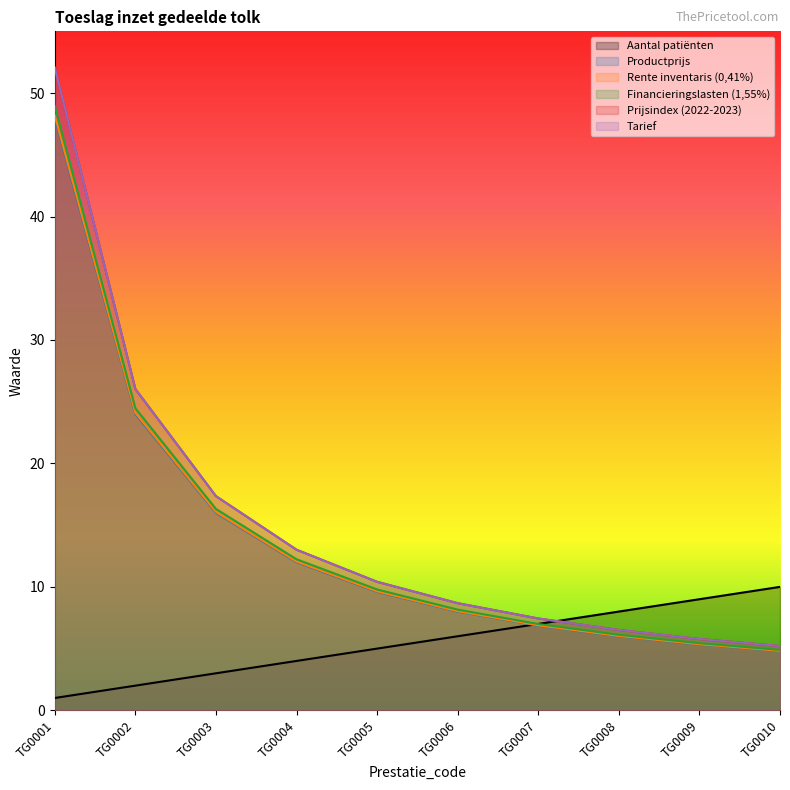

Which has a higher value, TG0002 or TG0008?

TG0008